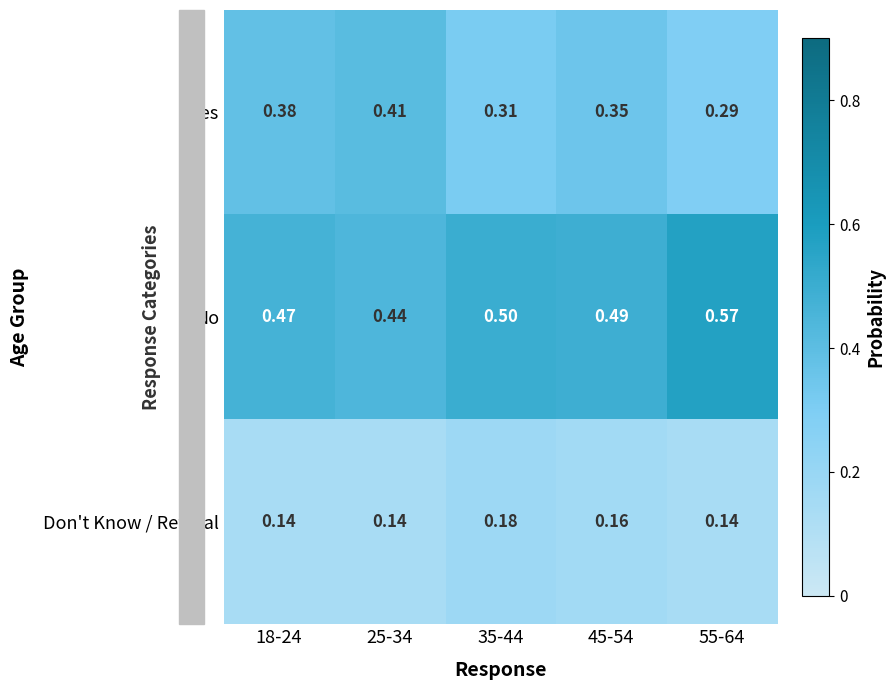

Which series has the largest total across all categories?

No